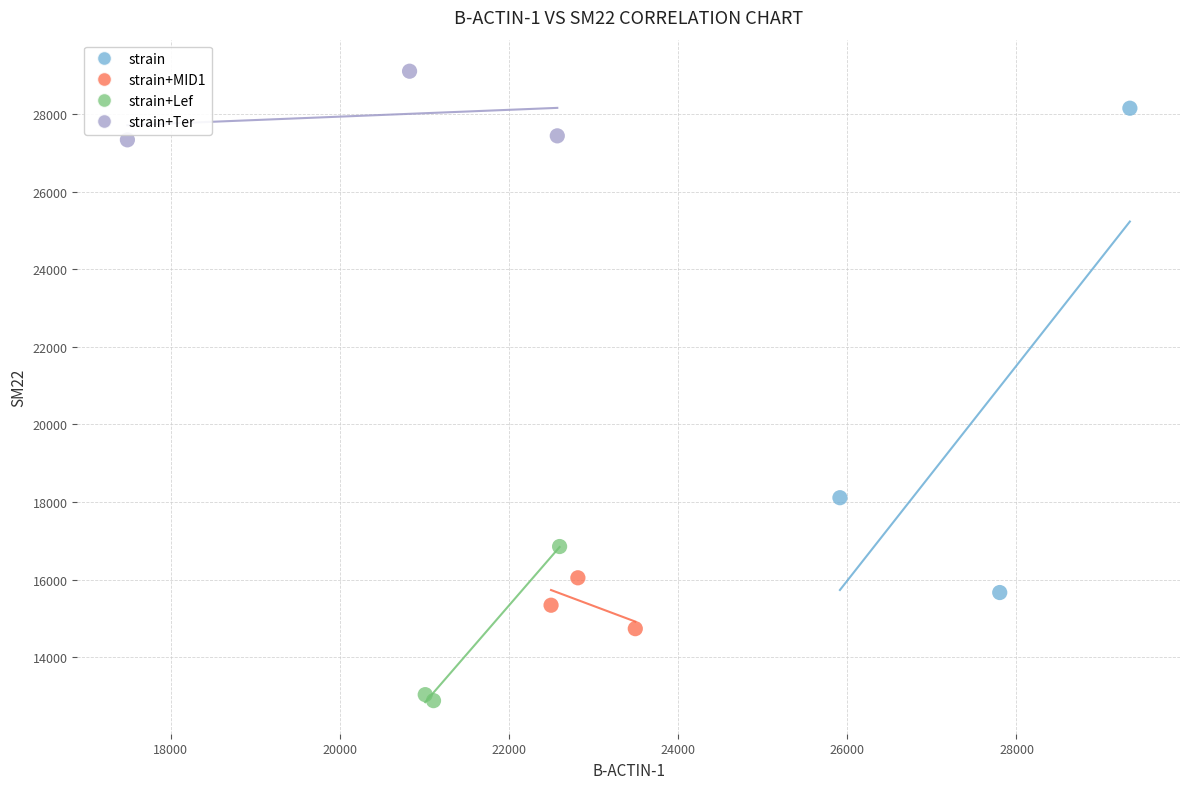

Which series has the widest spread of Y values?

strain